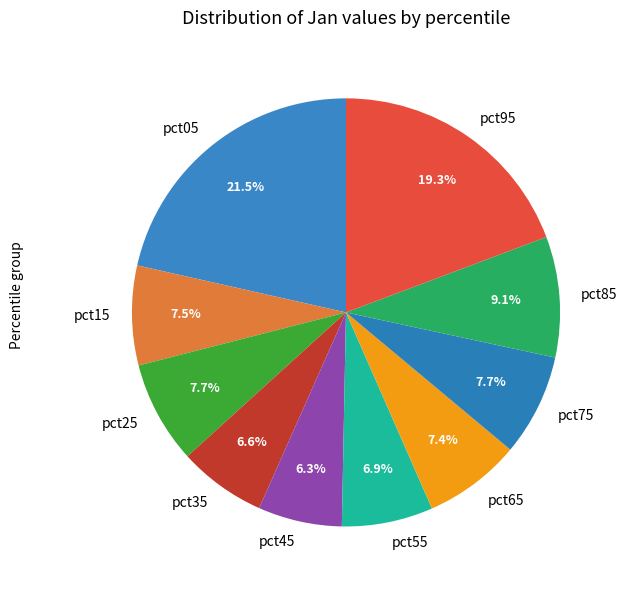

What is the total percentage of pct35 and pct55?

13.5%